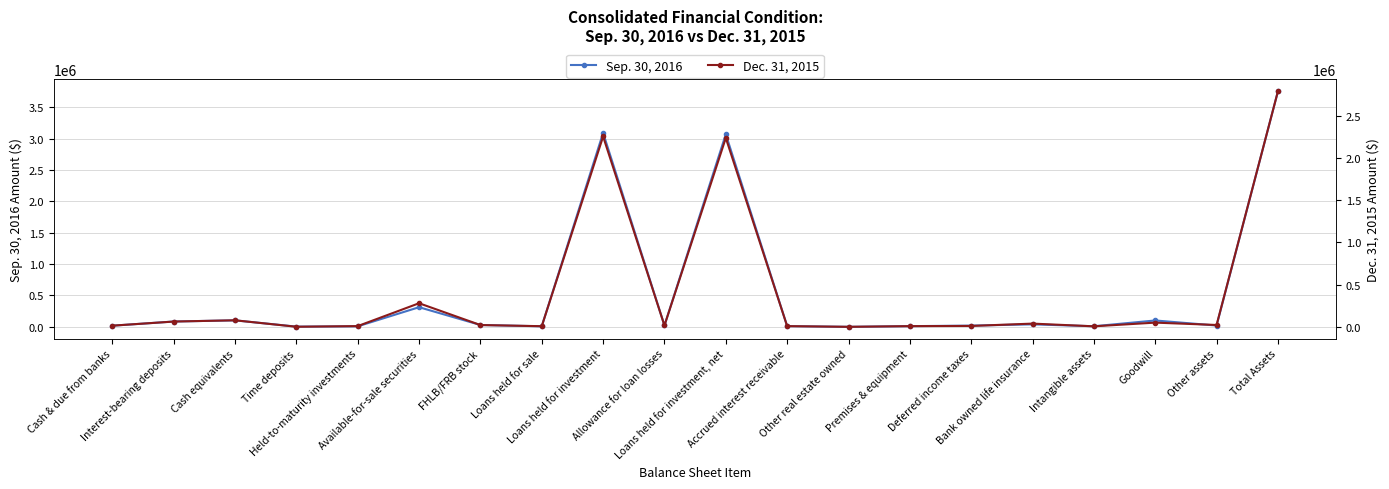

The value of Dec. 31, 2015 at Held-to-maturity investments is 2246. True or false?

False